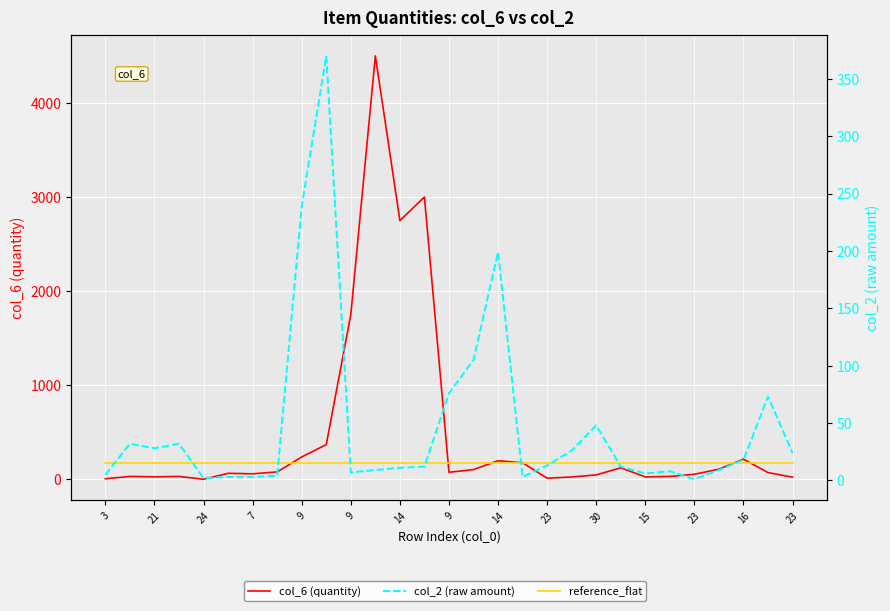

Does the chart display data point markers on the line(s)?

No